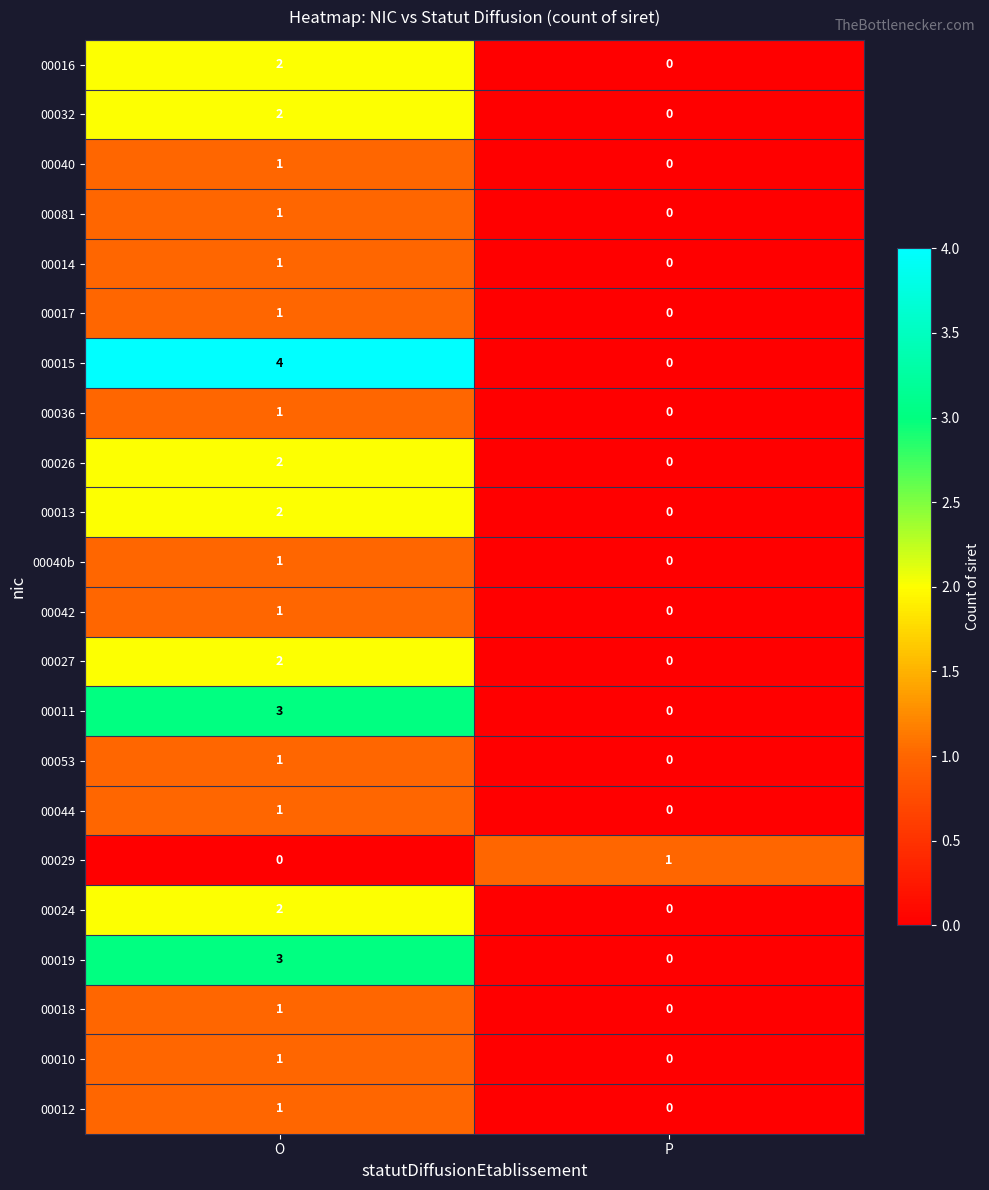

How many data points does each series have?

2